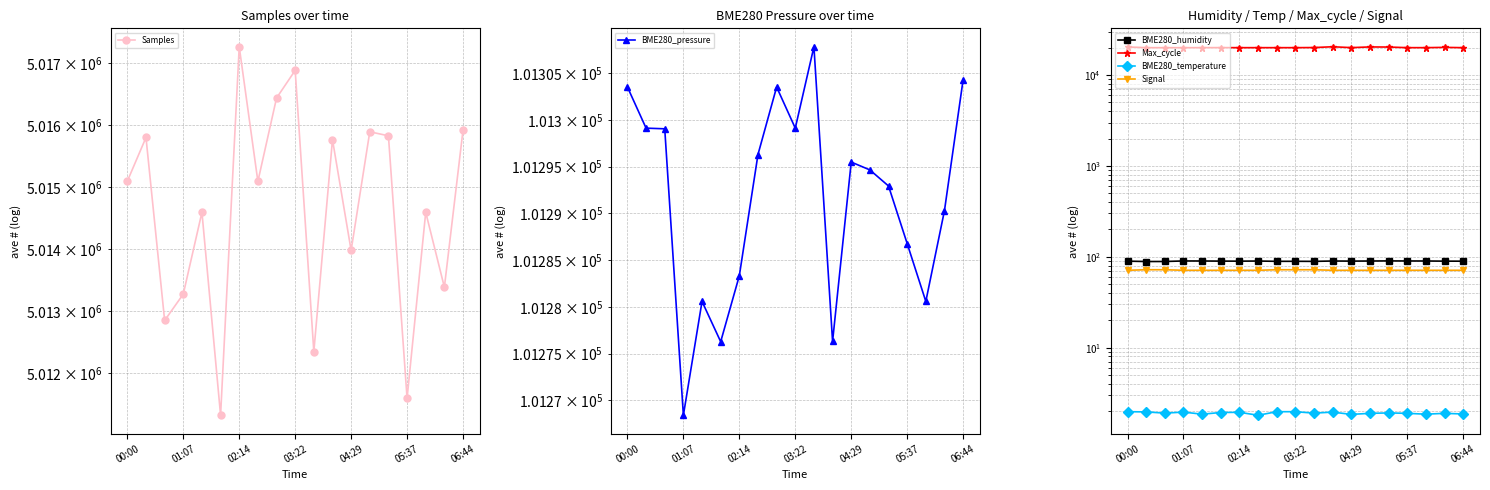

Which series has the largest range (max minus min)?

Samples